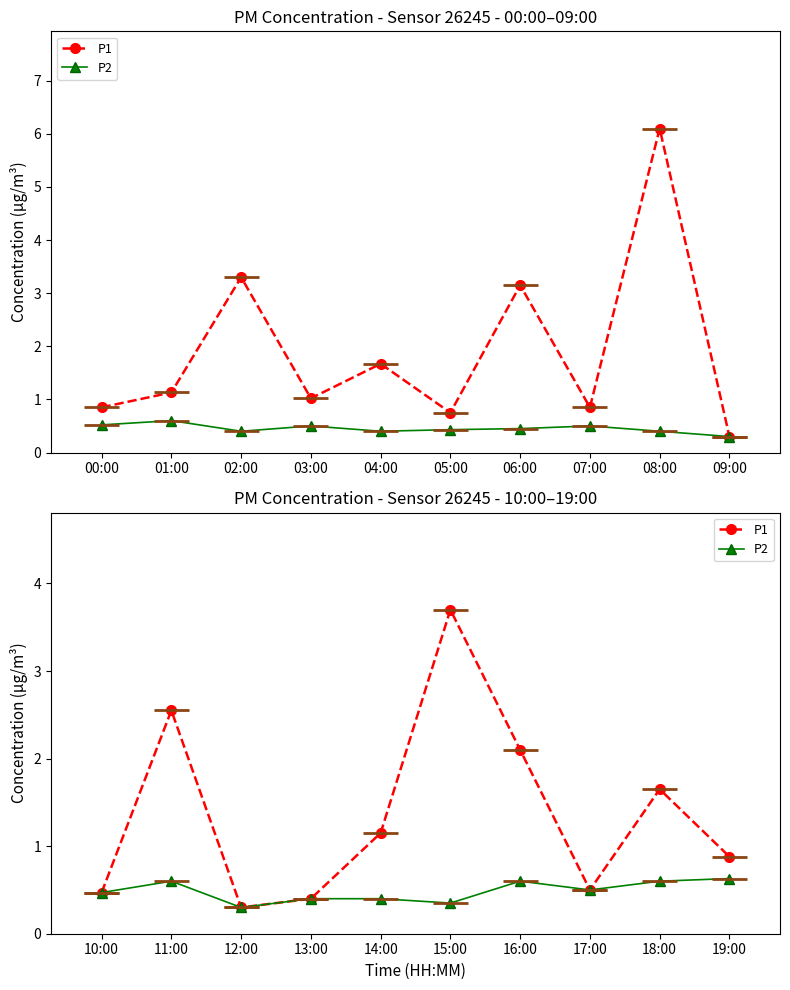

What is the label of the 5th point from the left?

14:00